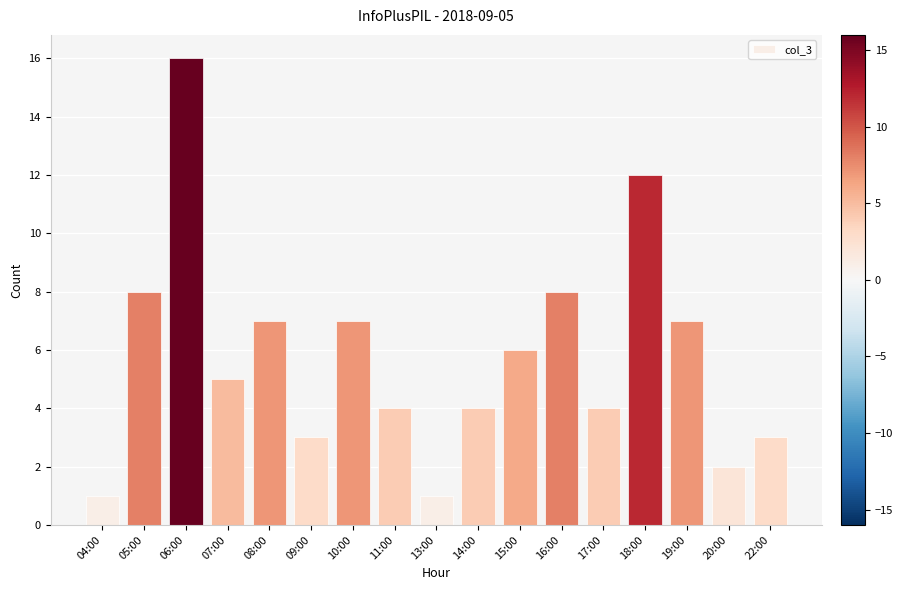

What is the difference between the second highest and second lowest values?

11